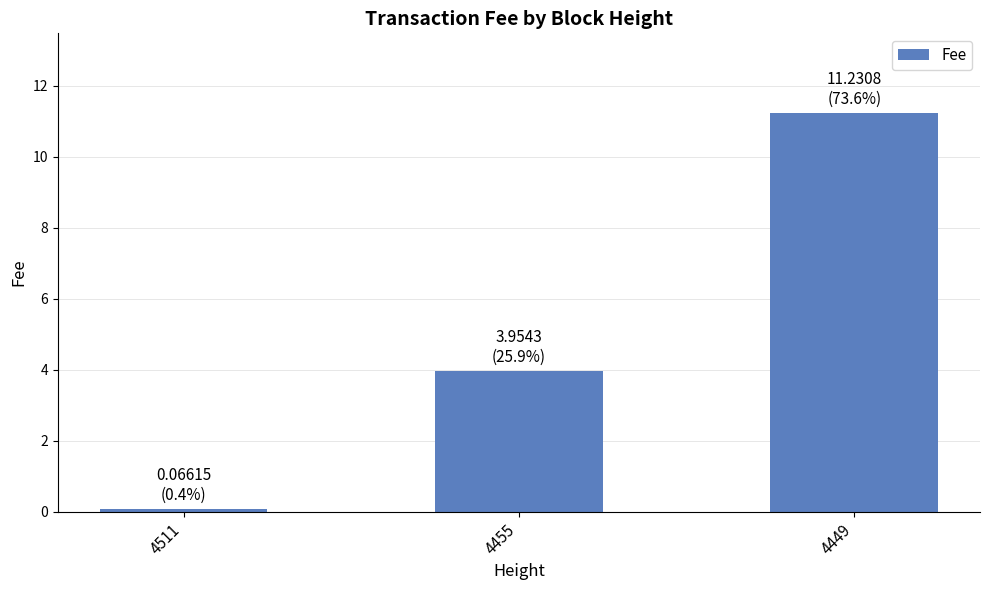

What is the greatest value displayed?

11.2